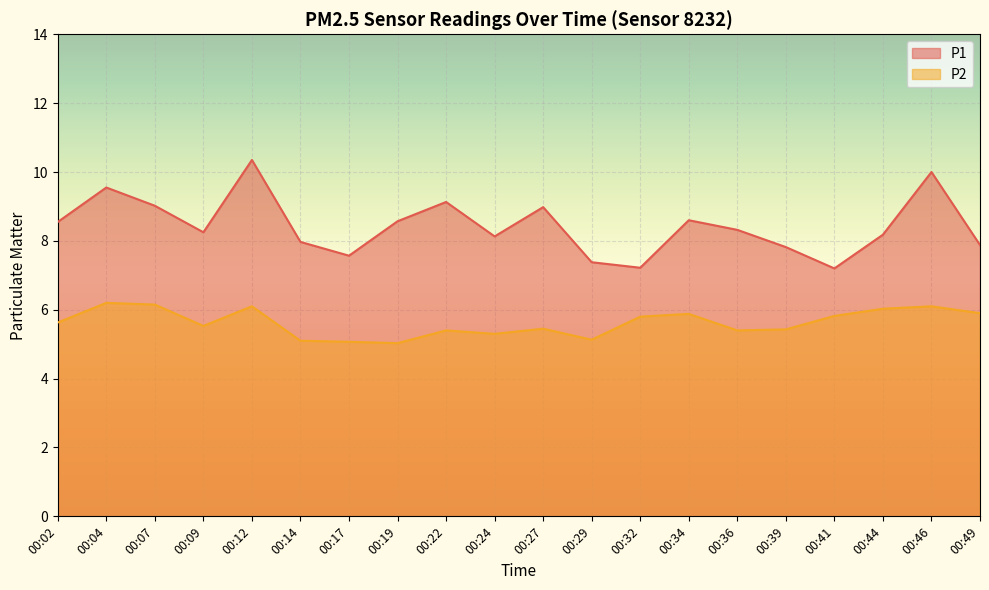

At which label is P2 closest to 5?

00:19